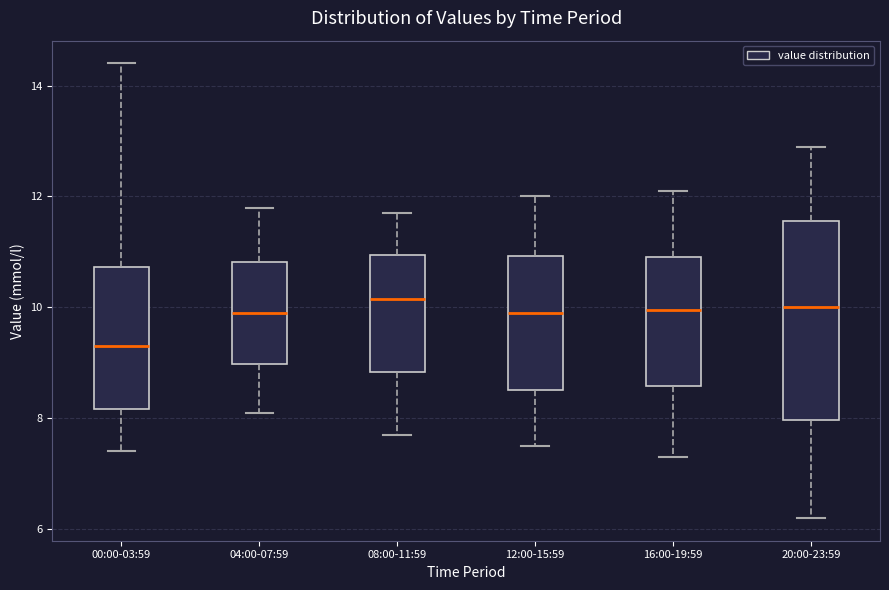

Reading left to right, read every box against the y-axis: the position of its median line, the range the box covers, and the ends of its whiskers. The values are not printed on the chart, so give them approximately, as read against the axis.

00:00-03:59: median 9.4, box 8.2 to 10.8, whiskers 7.4 to 14.4
04:00-07:59: median 10.0, box 9.0 to 10.8, whiskers 8.2 to 11.8
08:00-11:59: median 10.2, box 8.8 to 11.0, whiskers 7.8 to 11.8
12:00-15:59: median 10.0, box 8.6 to 11.0, whiskers 7.6 to 12.0
16:00-19:59: median 10.0, box 8.6 to 11.0, whiskers 7.4 to 12.2
20:00-23:59: median 10.0, box 8.0 to 11.6, whiskers 6.2 to 13.0